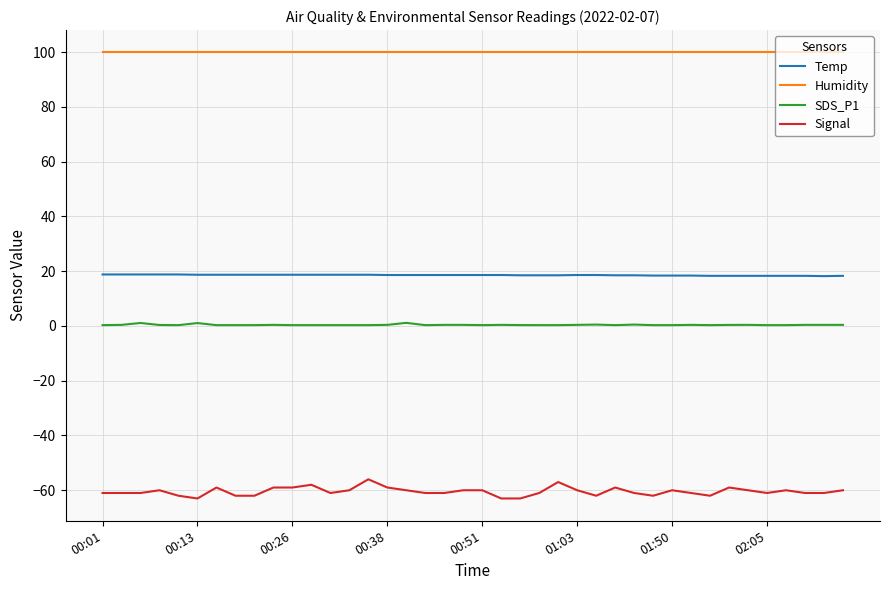

True or false: Temp and Signal cross at least once.

False